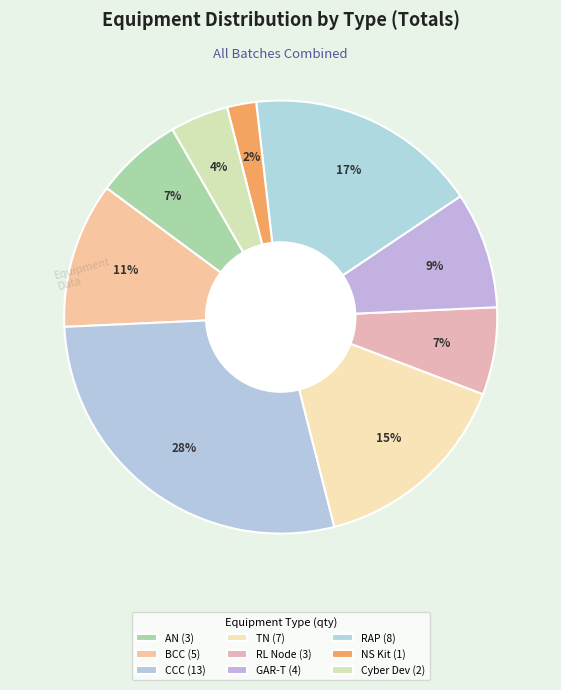

Which slice is the smallest?

NS Kit